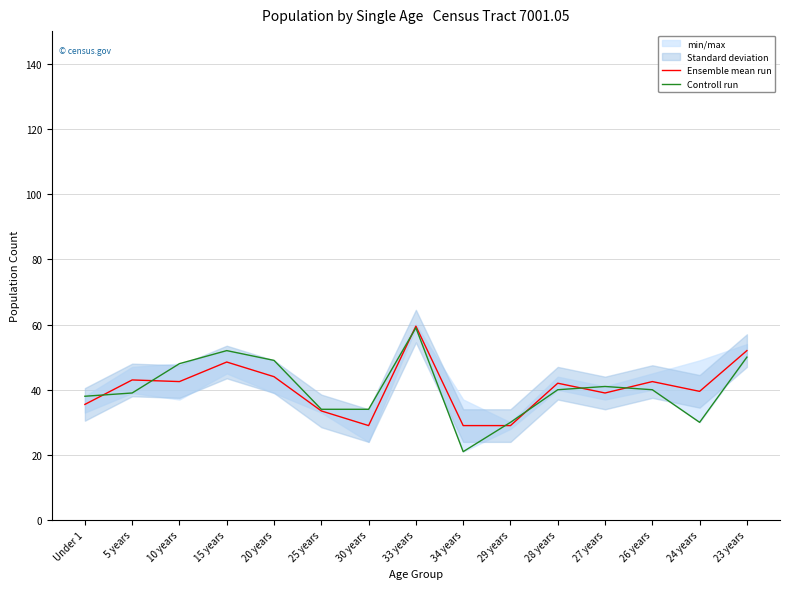

Which series ends up on top after the final intersection of Controll run and Ensemble mean run?

Ensemble mean run